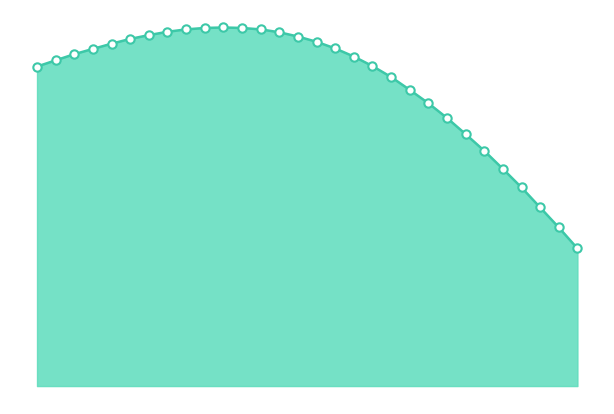

Count the values in the range 0 to 1.

30